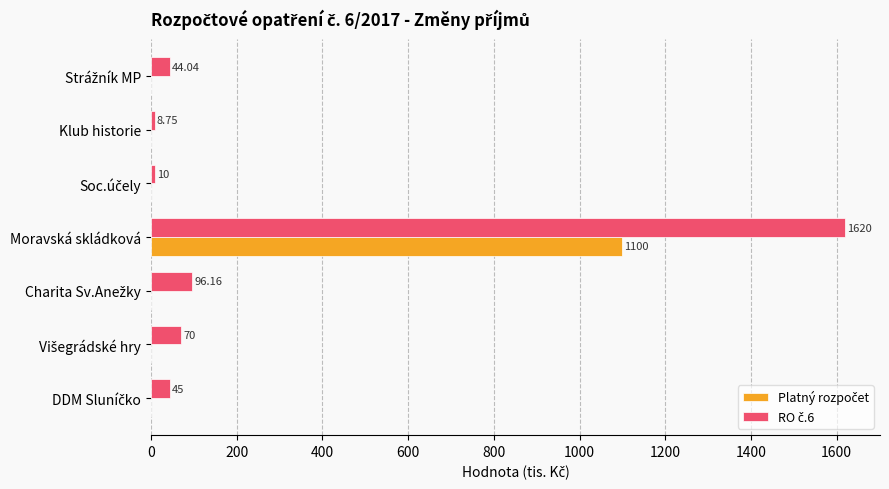

At which category is the sum across all series the highest?

Moravská skládková